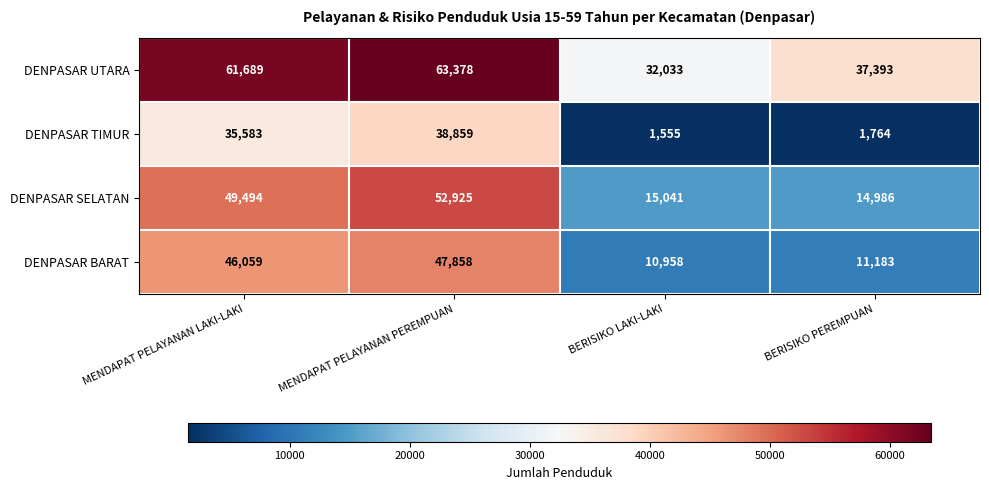

What is the spread (max minus min) of values at MENDAPAT PELAYANAN PEREMPUAN?

24519